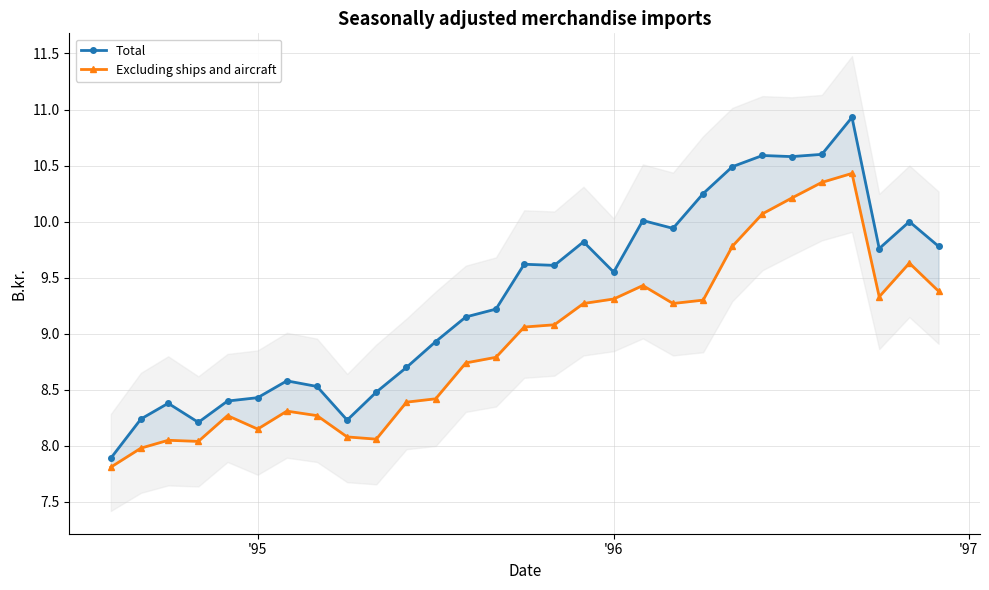

How many interior local peaks does the Excluding ships and aircraft series have?

6